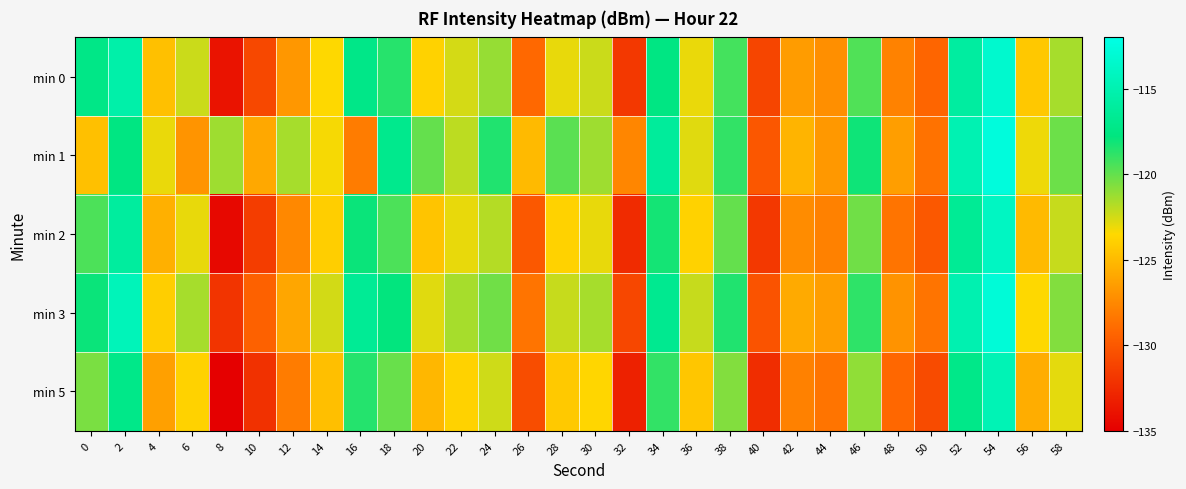

Between 6 and 24, which is larger?

24